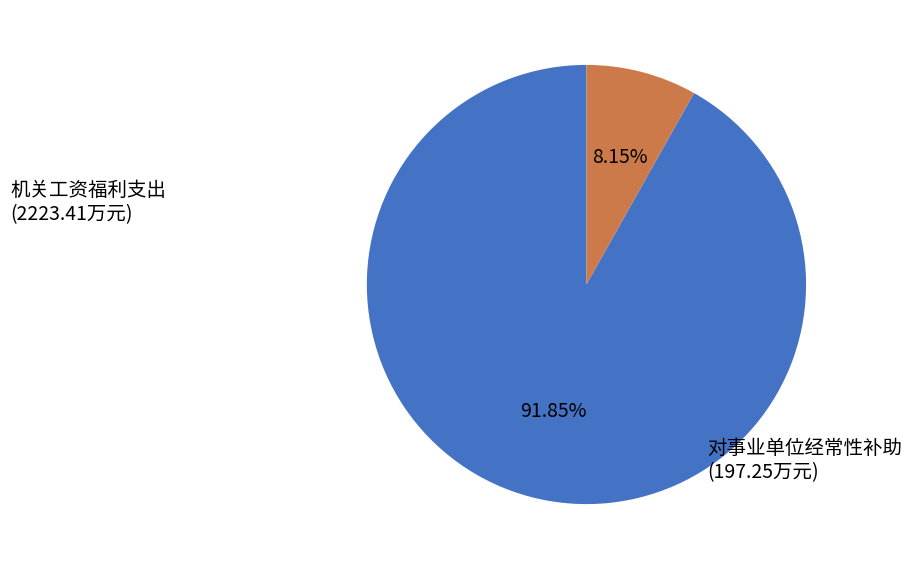

How many slices are in this pie chart?

2